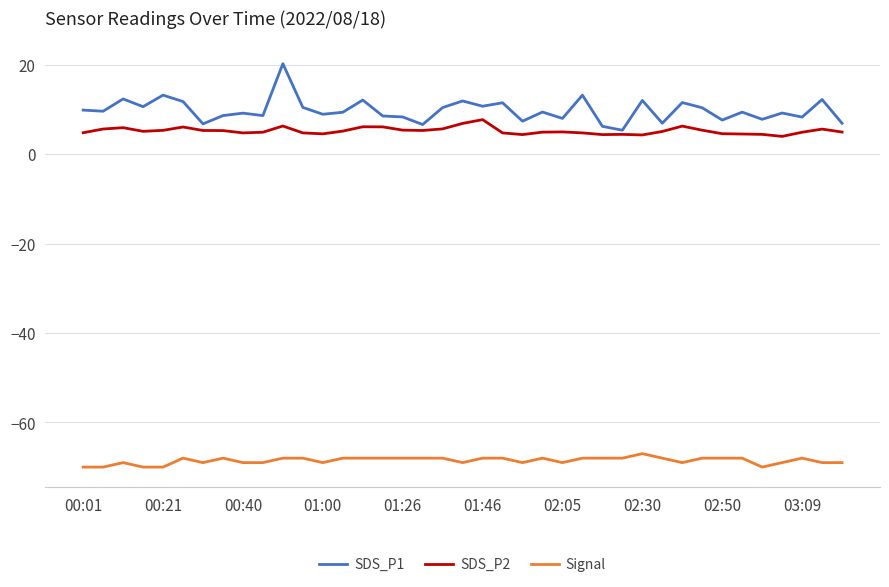

True or false: SDS_P1 and Signal cross at least once.

False